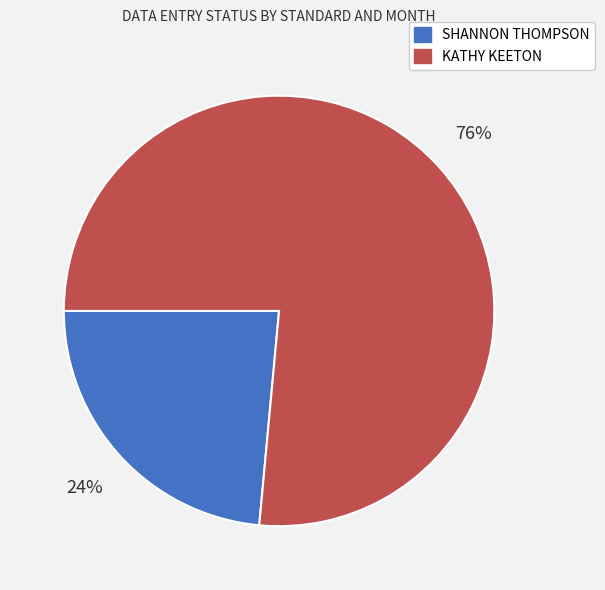

To the nearest percent, what portion does KATHY KEETON represent?

76%